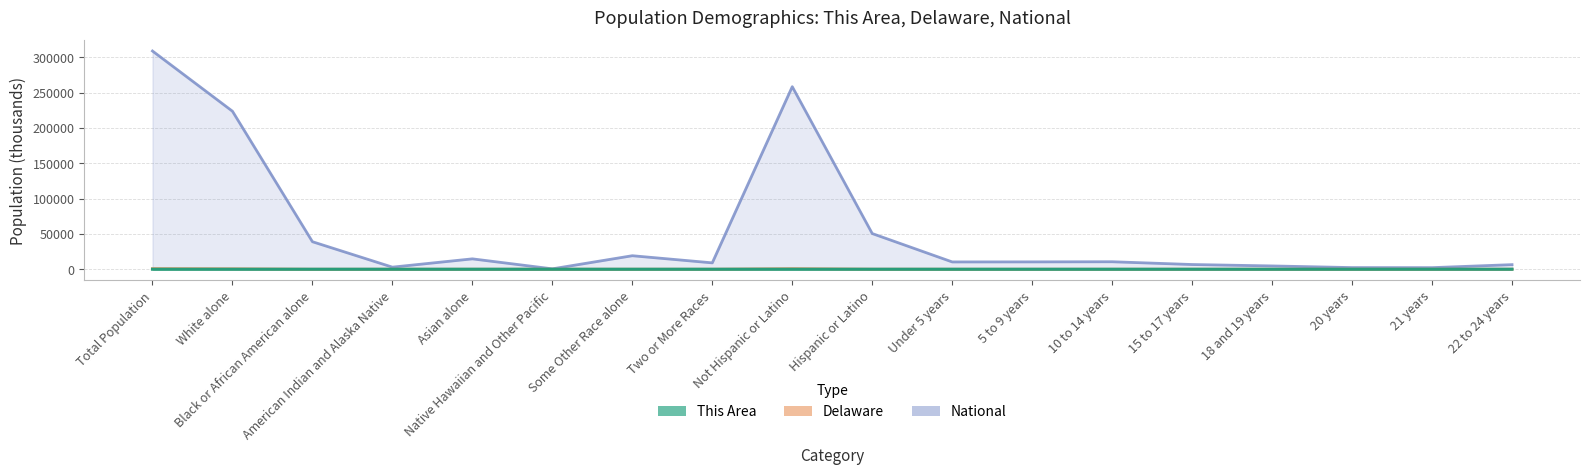

Between Native Hawaiian and Other Pacific and 10 to 14 years, which series saw the biggest shift?

National